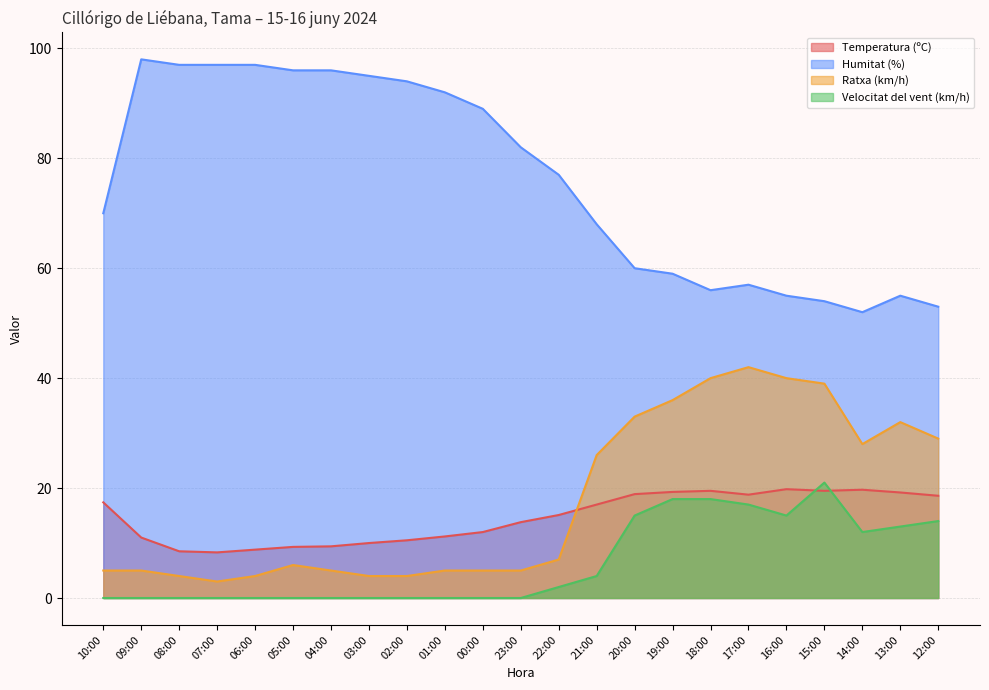

Reading left to right, list all the values displayed in this chart.

Temperatura (ºC): 10:00=17.4	09:00=11.0	08:00=8.5	07:00=8.3	06:00=8.8	05:00=9.3	04:00=9.4	03:00=10.0	02:00=10.5	01:00=11.2	00:00=12.0	23:00=13.8	22:00=15.1	21:00=17.0	20:00=18.9	19:00=19.3	18:00=19.5	17:00=18.8	16:00=19.8	15:00=19.5	14:00=19.7	13:00=19.2	12:00=18.6
Humitat (%): 10:00=70.0	09:00=98.0	08:00=97.0	07:00=97.0	06:00=97.0	05:00=96.0	04:00=96.0	03:00=95.0	02:00=94.0	01:00=92.0	00:00=89.0	23:00=82.0	22:00=77.0	21:00=68.0	20:00=60.0	19:00=59.0	18:00=56.0	17:00=57.0	16:00=55.0	15:00=54.0	14:00=52.0	13:00=55.0	12:00=53.0
Ratxa (km/h): 10:00=5.0	09:00=5.0	08:00=4.0	07:00=3.0	06:00=4.0	05:00=6.0	04:00=5.0	03:00=4.0	02:00=4.0	01:00=5.0	00:00=5.0	23:00=5.0	22:00=7.0	21:00=26.0	20:00=33.0	19:00=36.0	18:00=40.0	17:00=42.0	16:00=40.0	15:00=39.0	14:00=28.0	13:00=32.0	12:00=29.0
Velocitat del vent (km/h): 10:00=0.0	09:00=0.0	08:00=0.0	07:00=0.0	06:00=0.0	05:00=0.0	04:00=0.0	03:00=0.0	02:00=0.0	01:00=0.0	00:00=0.0	23:00=0.0	22:00=2.0	21:00=4.0	20:00=15.0	19:00=18.0	18:00=18.0	17:00=17.0	16:00=15.0	15:00=21.0	14:00=12.0	13:00=13.0	12:00=14.0